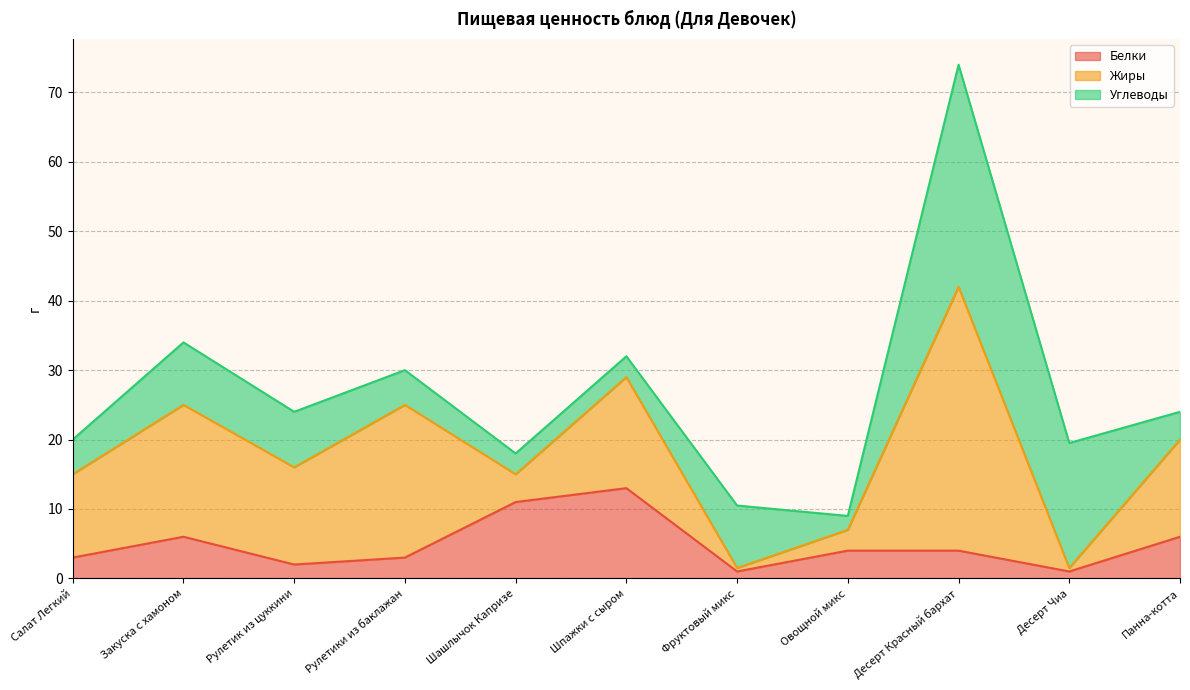

Reading right to left, list all the values displayed in this chart.

Белки: 6.0	1.0	4.0	4.0	1.0	13.0	11.0	3.0	2.0	6.0	3.0
Жиры: 14.0	0.5	38.0	3.0	0.5	16.0	4.0	22.0	14.0	19.0	12.0
Углеводы: 4.0	18.0	32.0	2.0	9.0	3.0	3.0	5.0	8.0	9.0	5.0